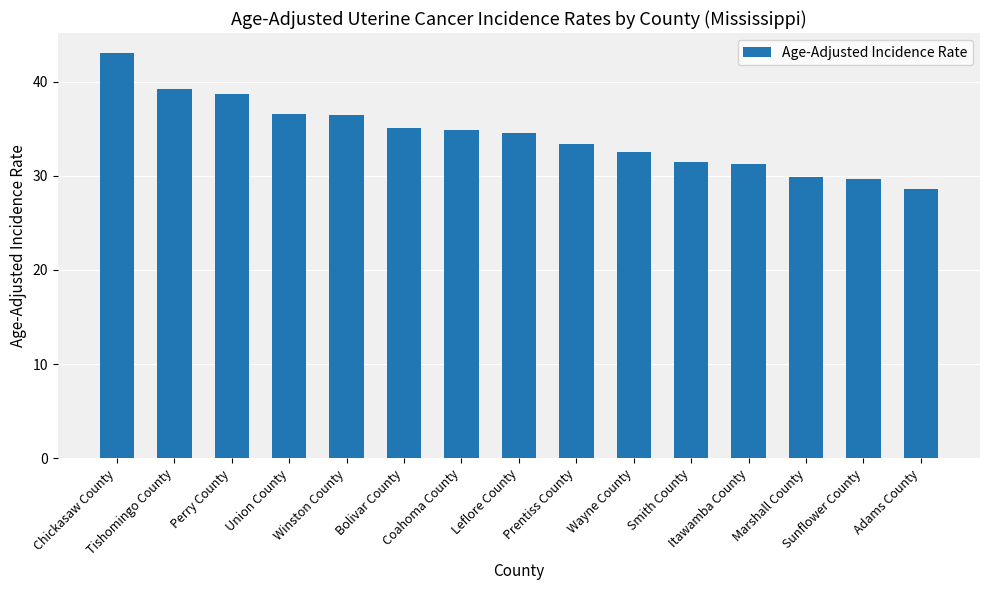

Count the number of categories in the chart.

15